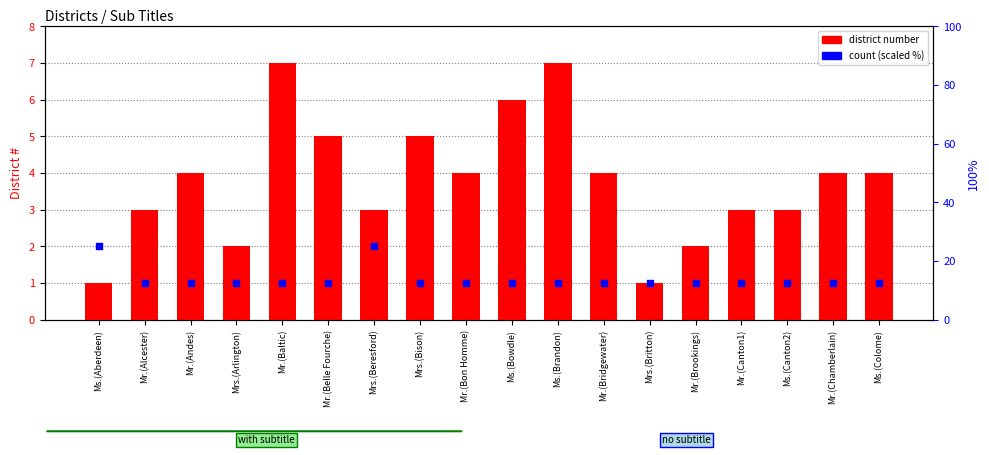

At which category is the sum across all series the highest?

Mrs.(Beresford)